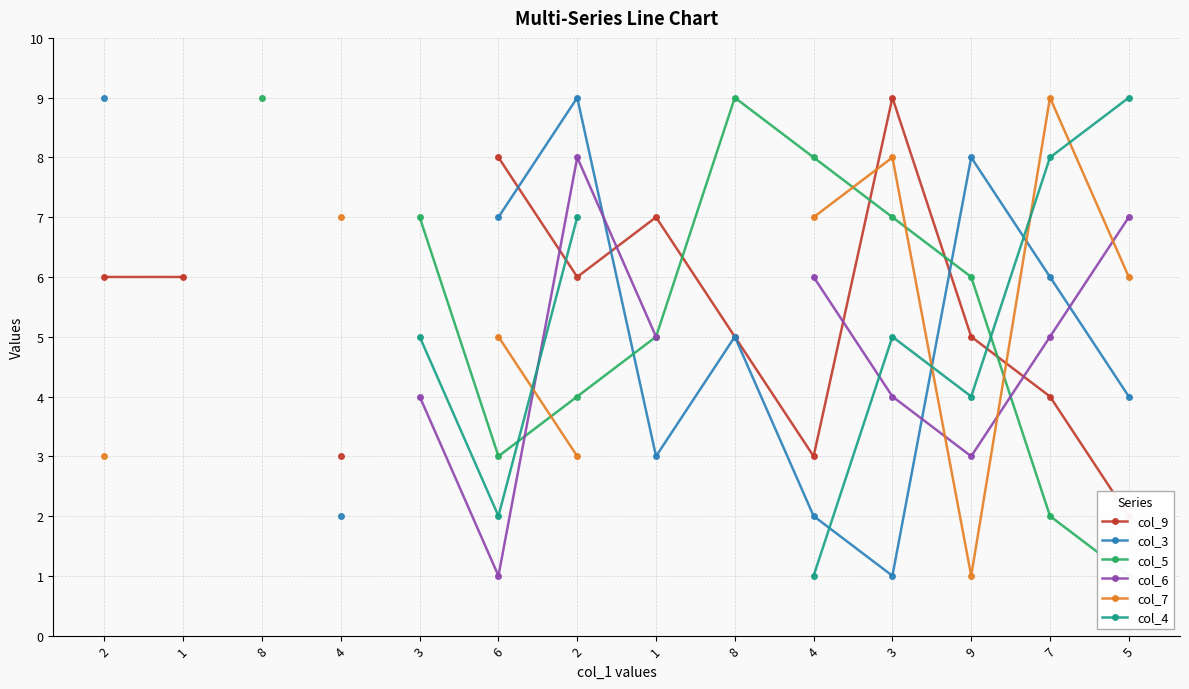

How many interior local peaks does the col_3 series have?

3